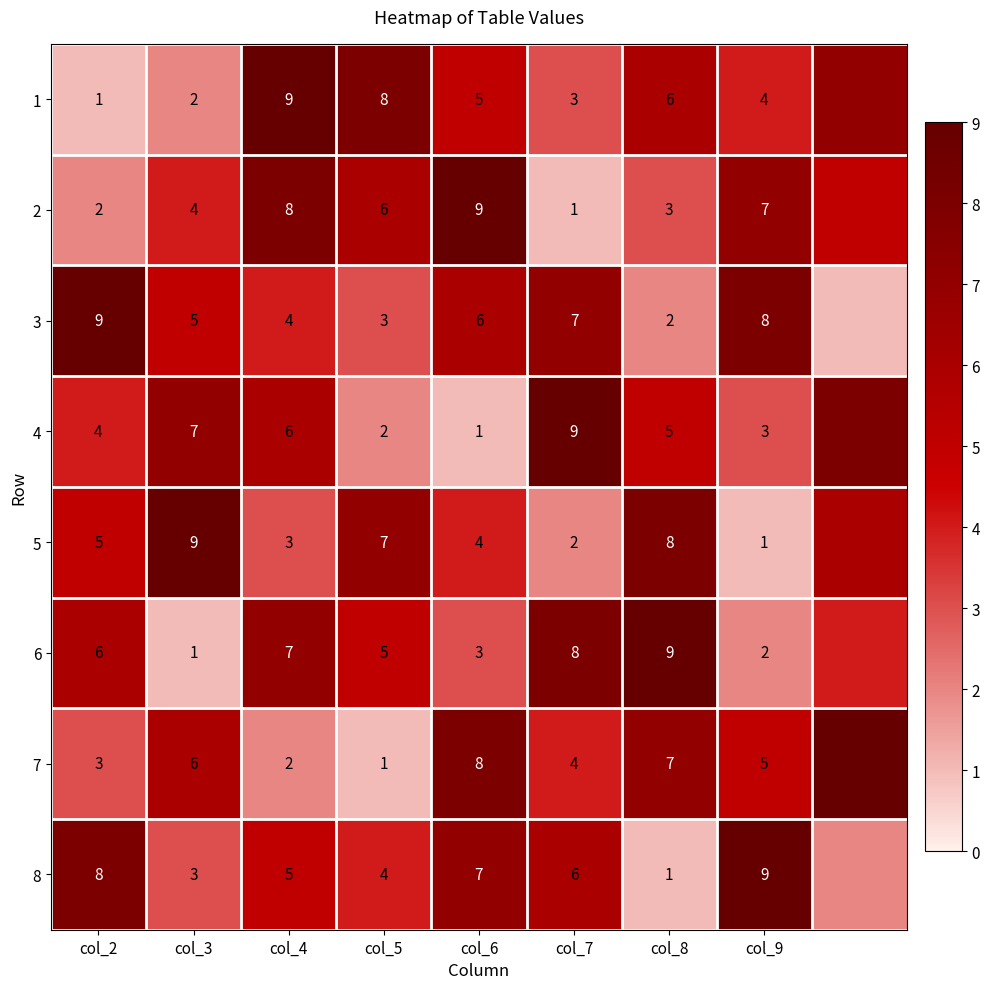

Which has a higher value, 8 or col_5?

col_5